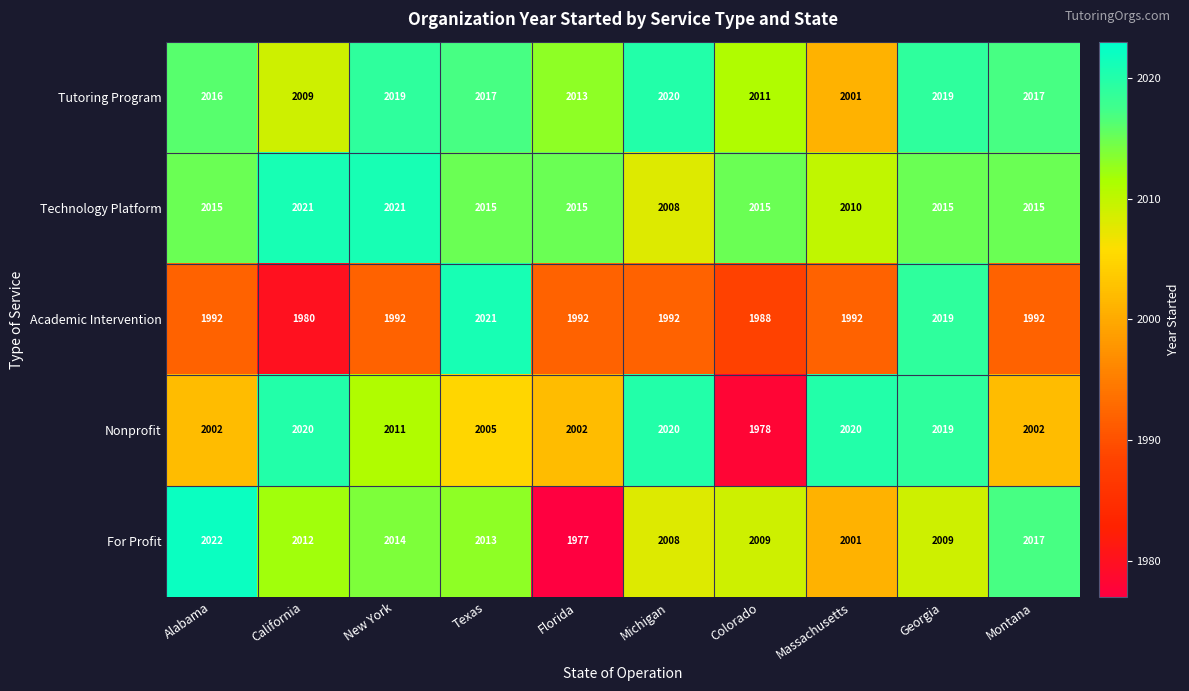

Where is Tutoring Program nearest to the value 2010?

California